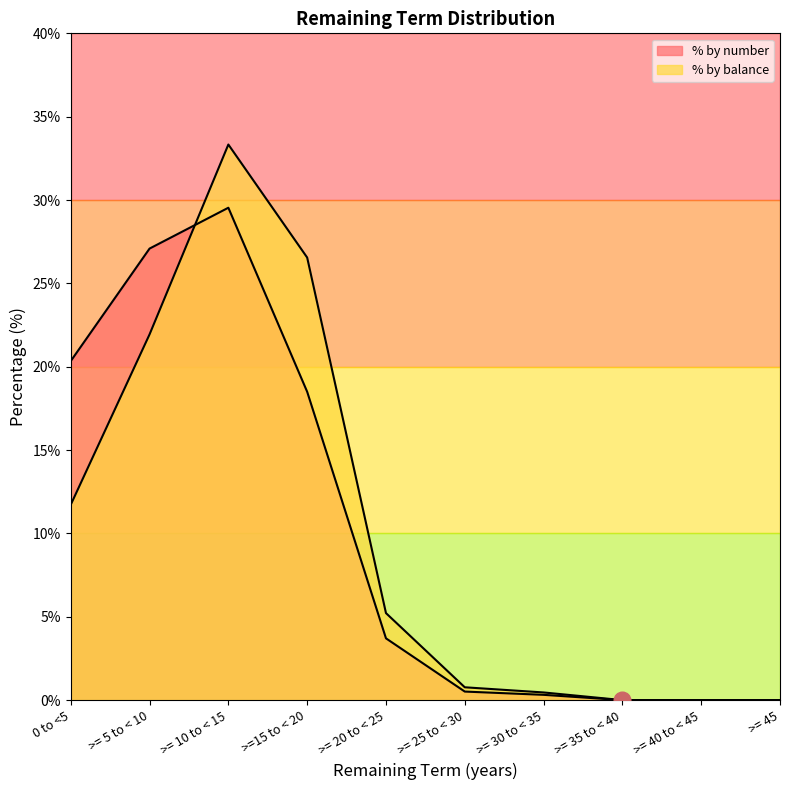

How many data points in % by balance are less than 5?

5